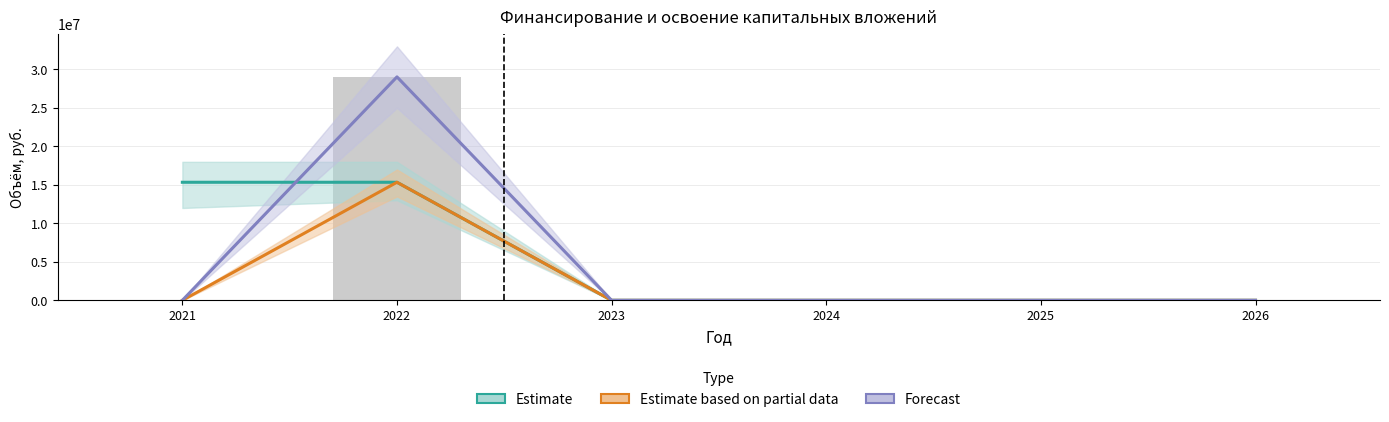

The Estimate based on partial data series shows 0 at 2025. True or false?

True